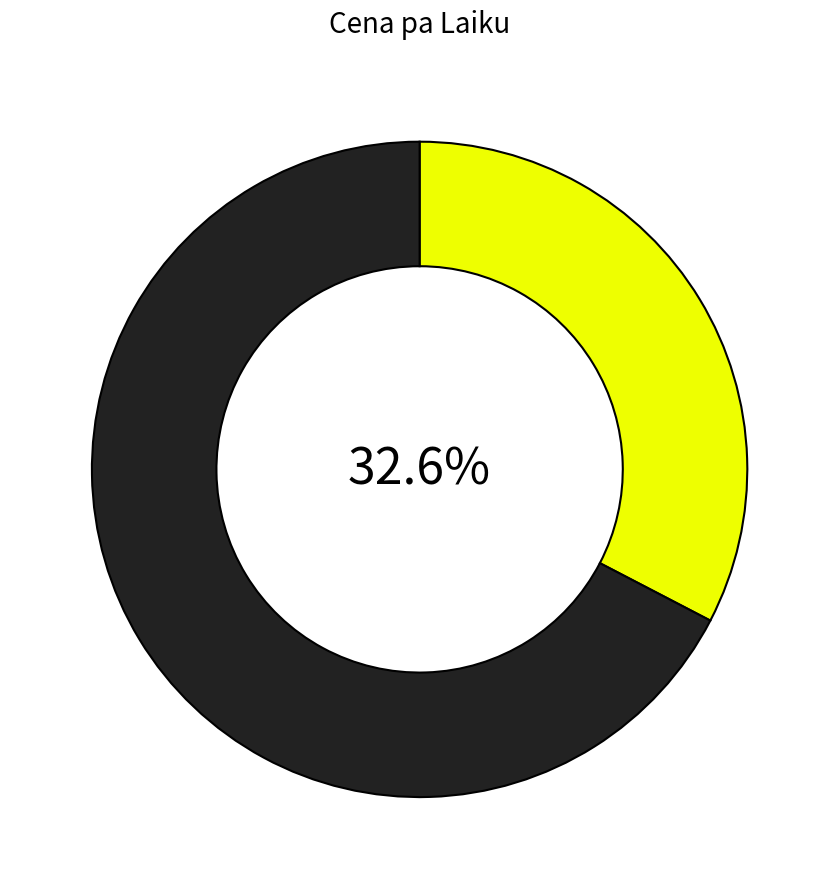

Is there a majority slice in this chart?

Yes